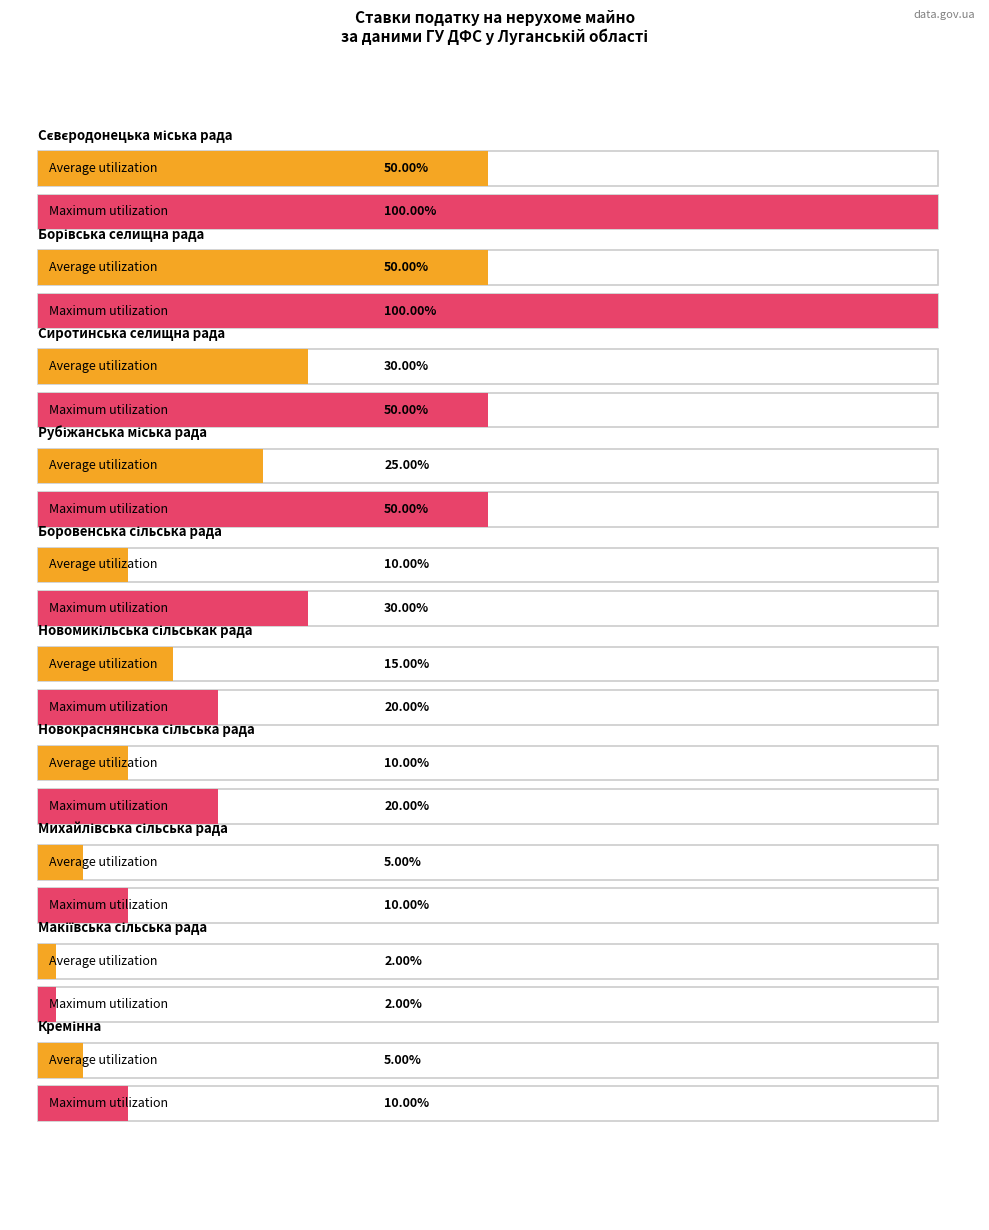

What is the label of the 3rd bar from the right?

Михайлівська сільська рада